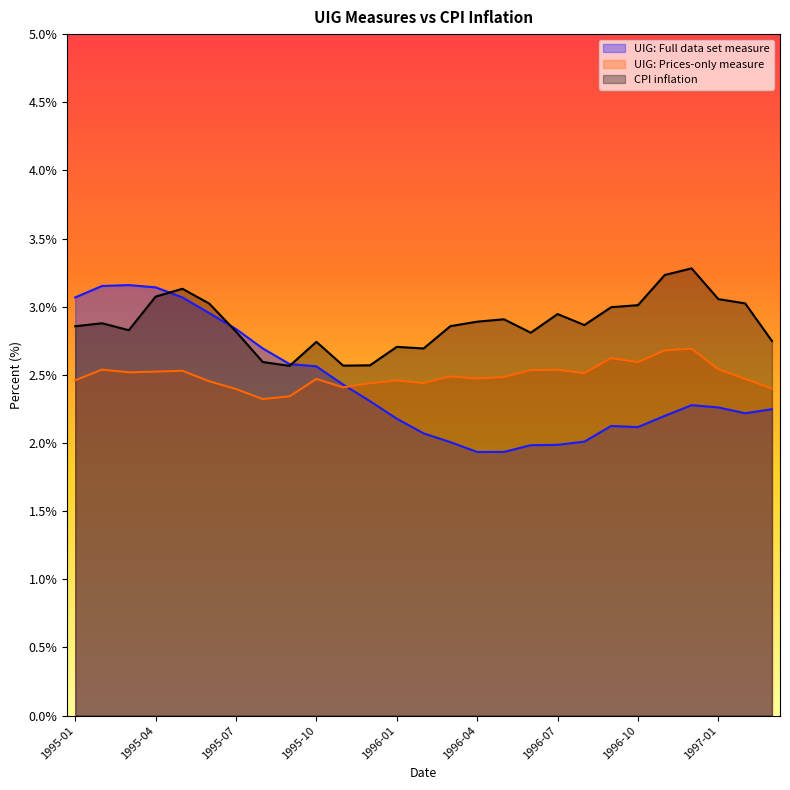

True or false: UIG: Full data set measure and CPI inflation cross at least once.

True